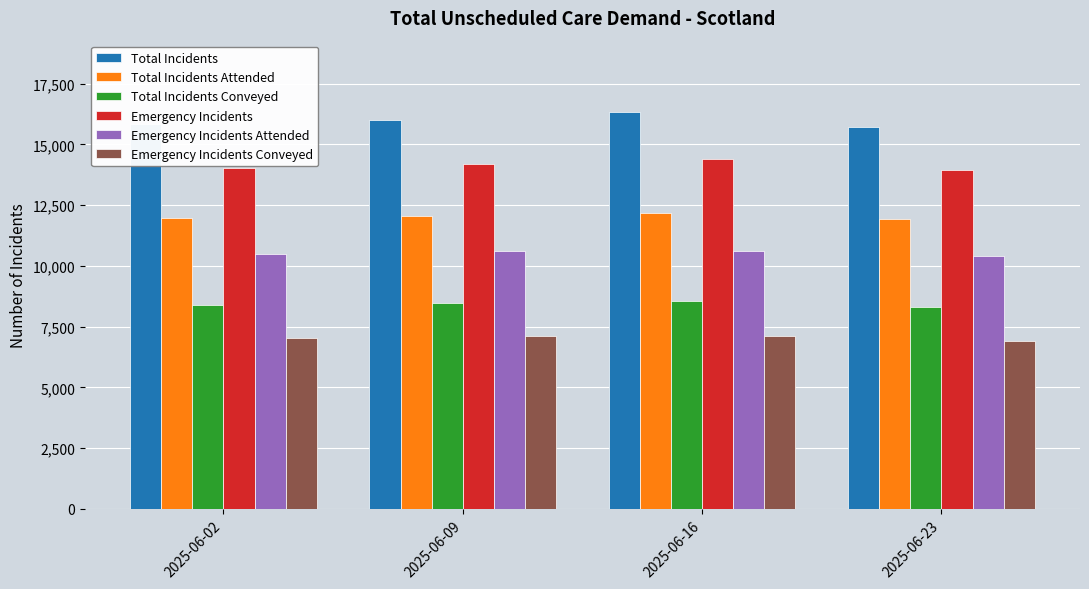

The Total Incidents Conveyed series shows 3693 at 2025-06-09. True or false?

False